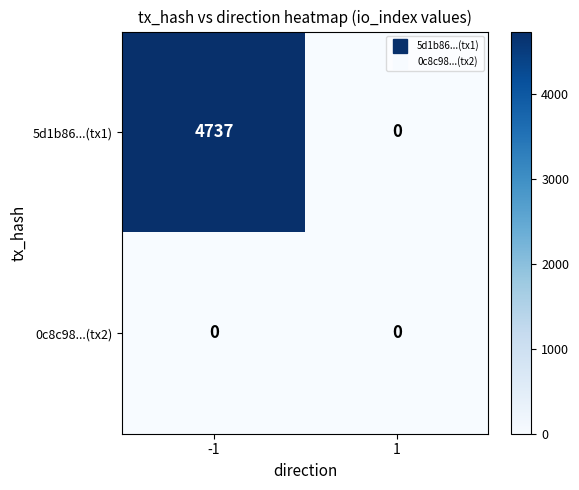

Reading left to right, extract all data points from this chart.

5d1b86...(tx1): -1=4737	1=0
0c8c98...(tx2): -1=0	1=0